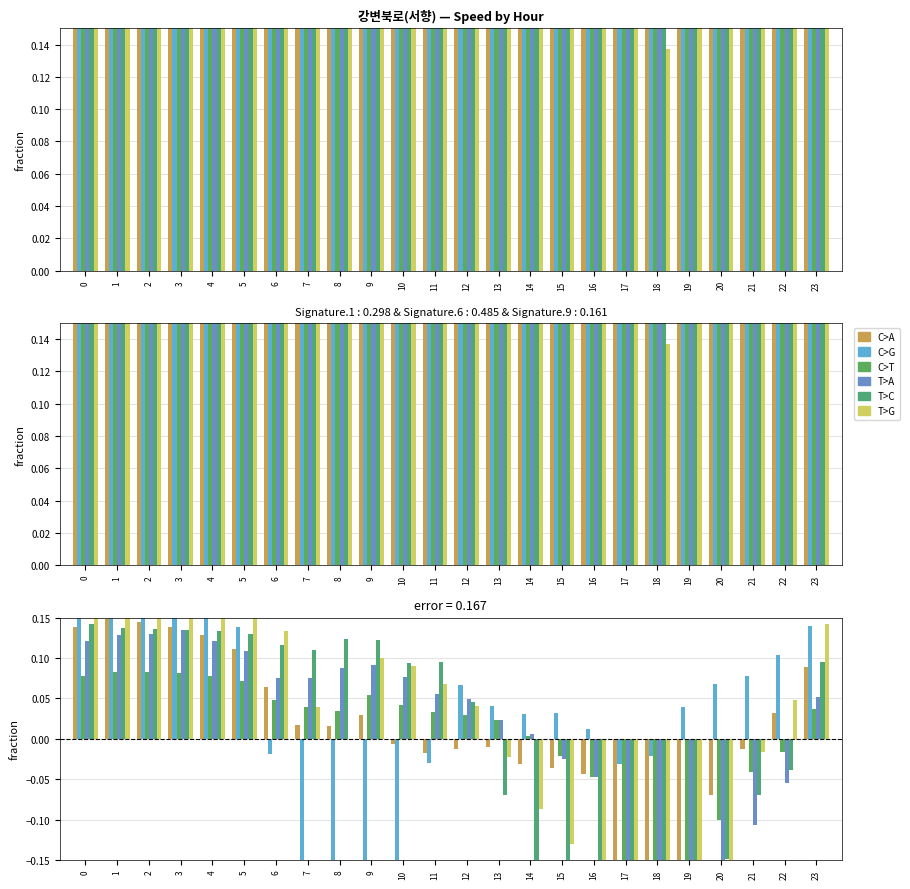

How many bars are there in total?

144